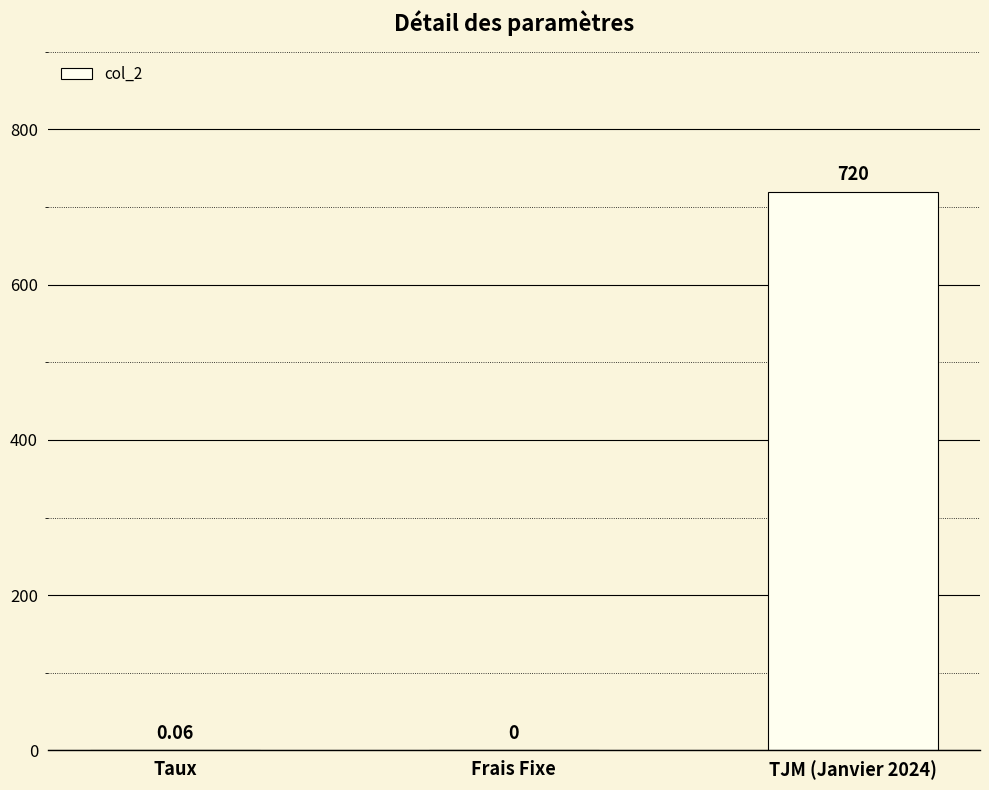

What is the sum of the values at Frais Fixe and TJM (Janvier 2024)?

720.0